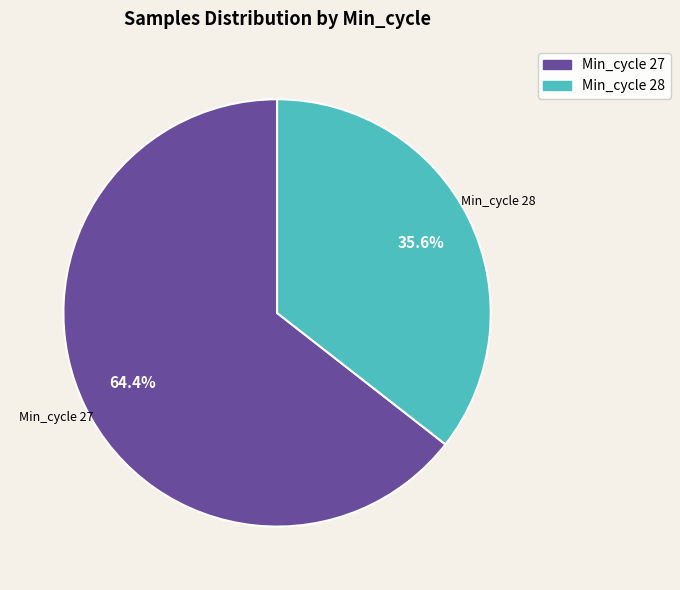

Does any single category account for the majority?

Yes